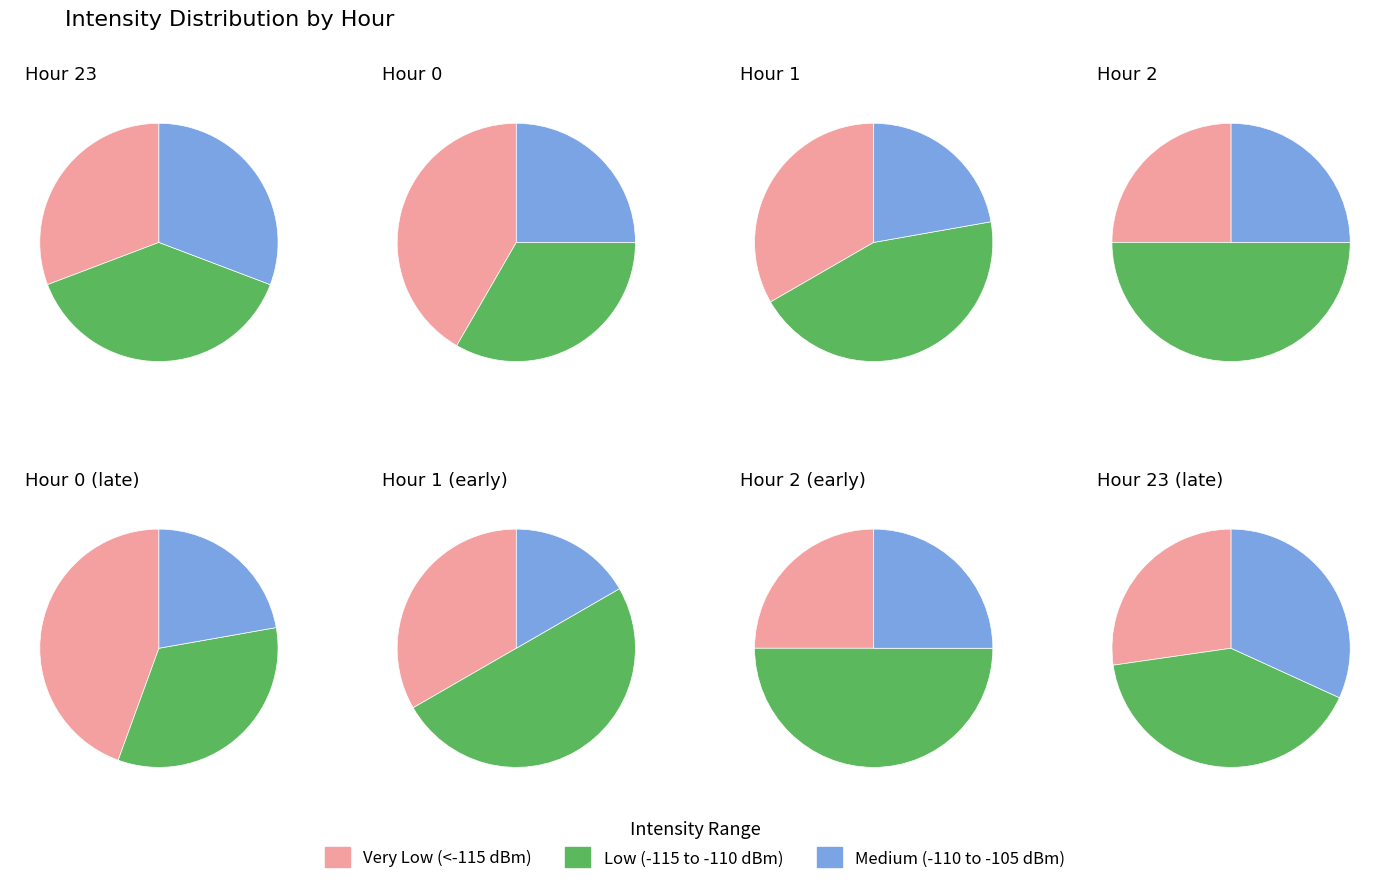

What percentage is the 1 slice, to the nearest percent?

29%